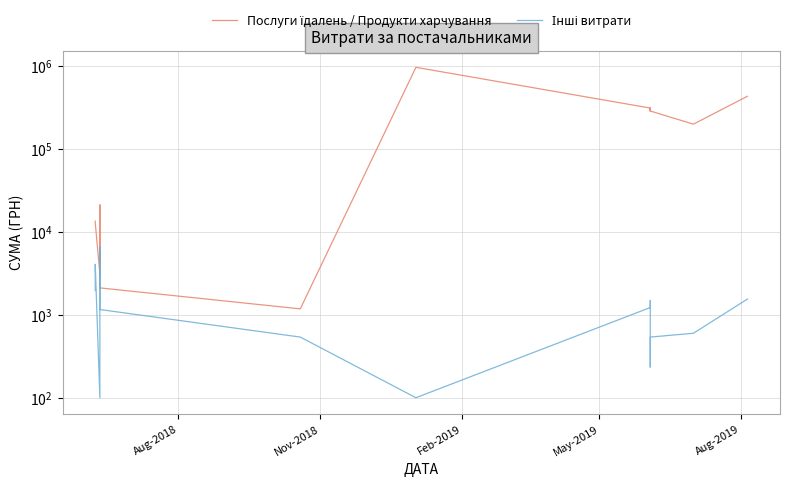

Is it true that Інші витрати equals 11404.9 at Aug-2019?

False